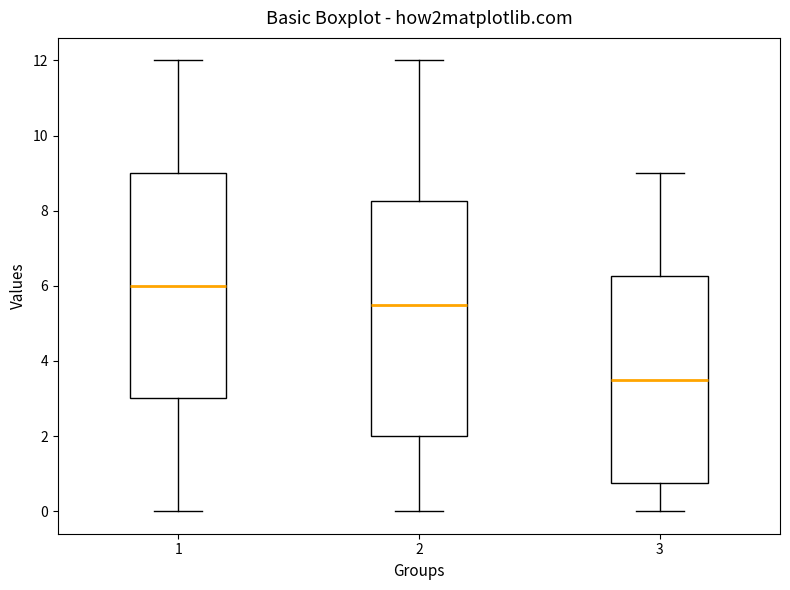

Reading left to right, read every box against the y-axis: the position of its median line, the range the box covers, and the ends of its whiskers. The values are not printed on the chart, so give them approximately, as read against the axis.

1: median 6.0, box 3.0 to 9.0, whiskers 0.0 to 12.0
2: median 5.6, box 2.0 to 8.2, whiskers 0.0 to 12.0
3: median 3.6, box 0.8 to 6.2, whiskers 0.0 to 9.0